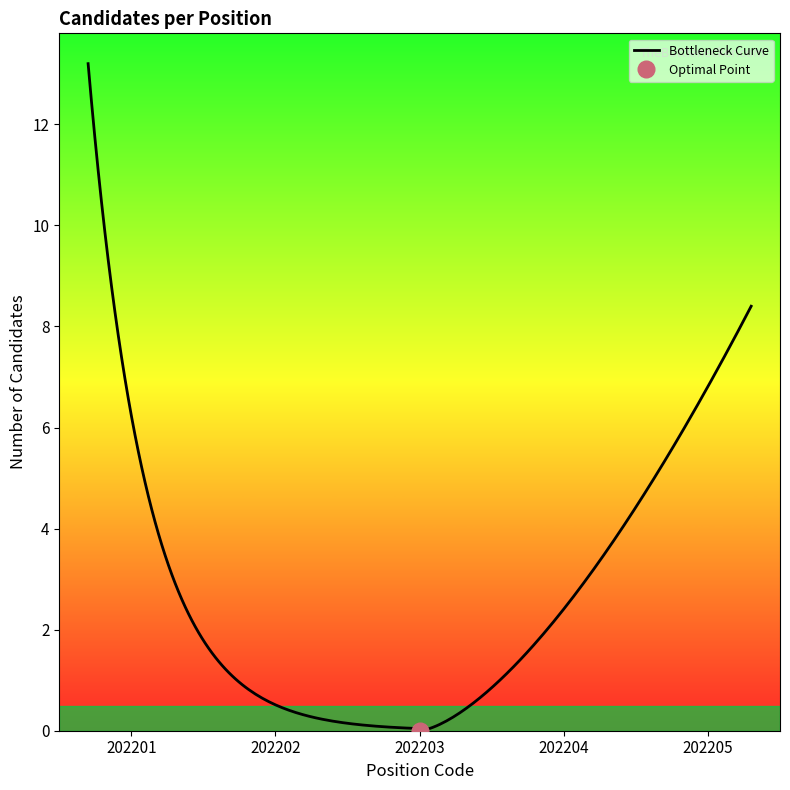

True or false: Number of Candidates (202201) and Number of Candidates (202205) cross at least once.

False